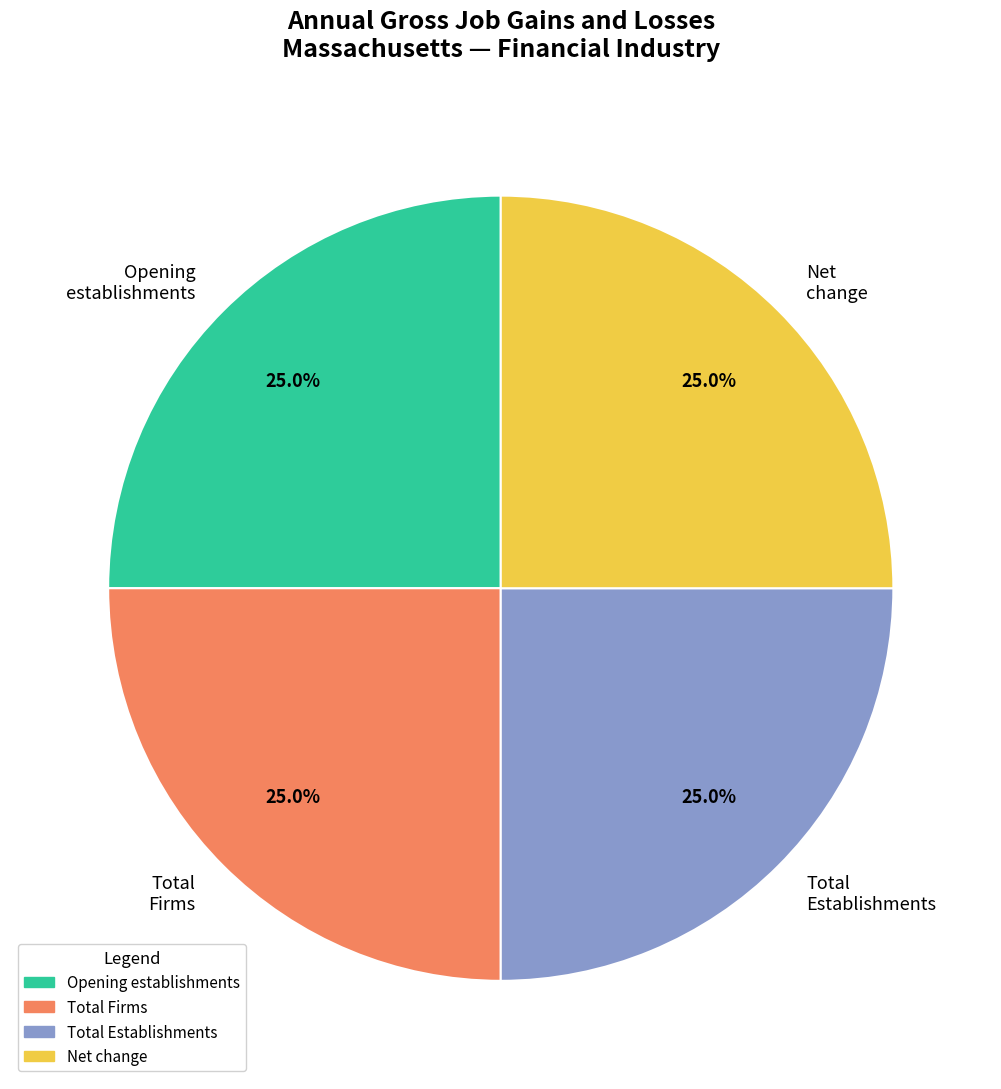

Is there any slice that represents more than half of the pie?

No